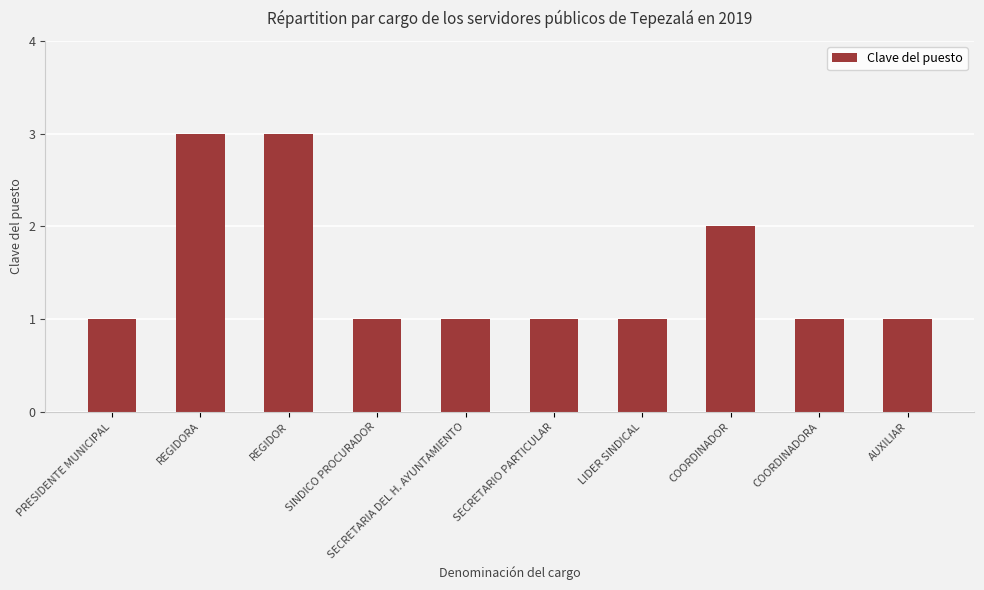

Reading left to right, transcribe all the data shown in this chart.

PRESIDENTE MUNICIPAL=1	REGIDORA=3	REGIDOR=3	SINDICO PROCURADOR=1	SECRETARIA DEL H. AYUNTAMIENTO=1	SECRETARIO PARTICULAR=1	LIDER SINDICAL=1	COORDINADOR=2	COORDINADORA=1	AUXILIAR=1